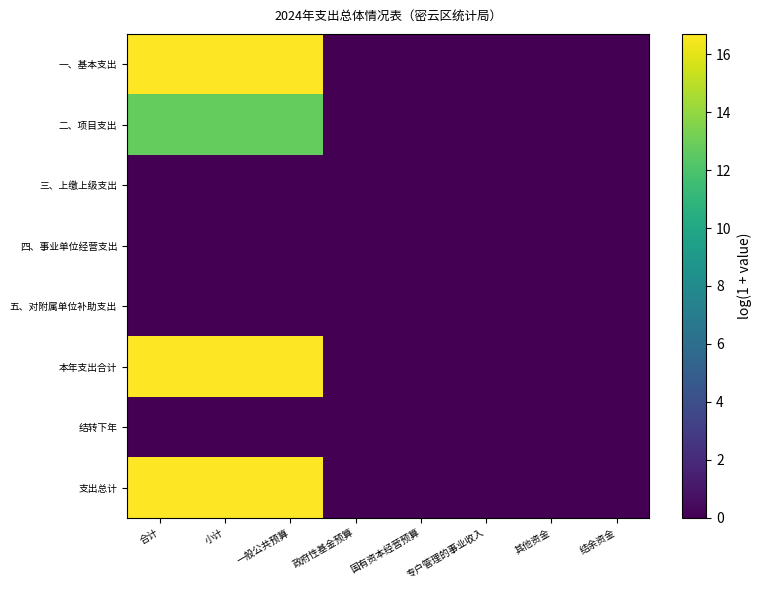

What is the maximum value shown in the chart?

16.7